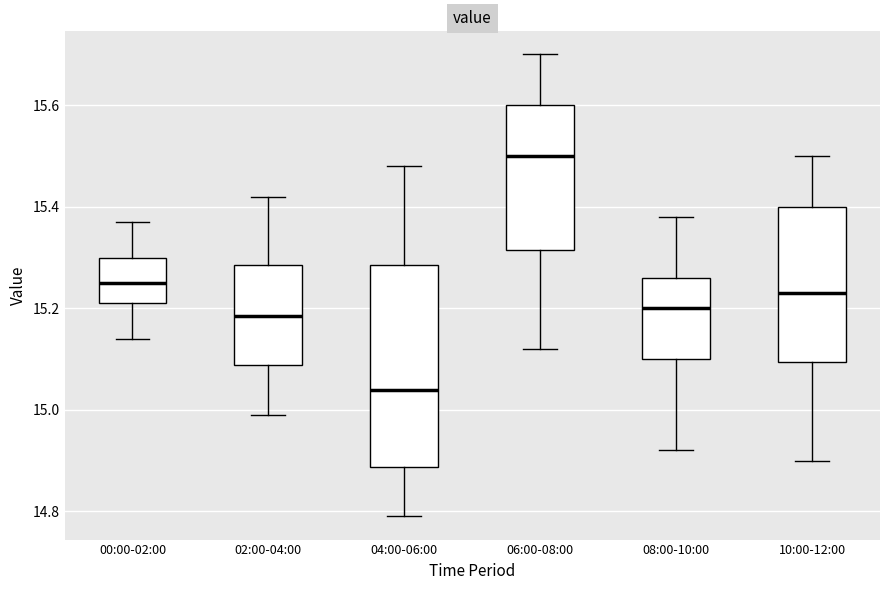

Where does the median line of the box for 10:00-12:00 sit on the y-axis? The values are not printed on the chart, so give them approximately, as read against the axis.

15.24